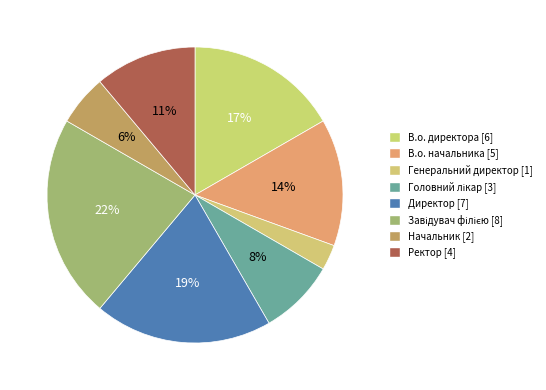

How much of the chart is everything except В.о. начальника?

86.1%